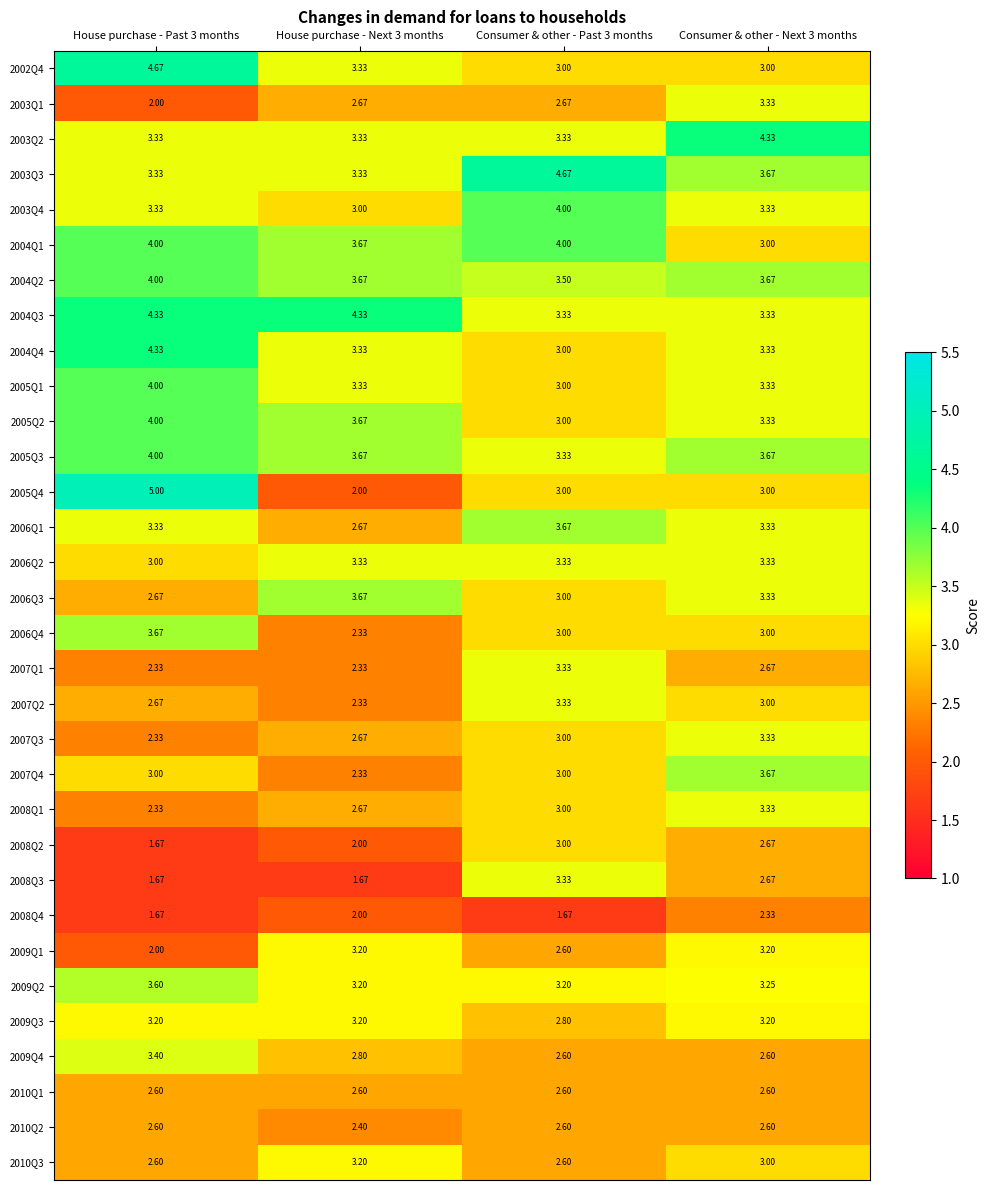

Is the value of 2004Q4 at House purchase - Next 3 months greater than the value of 2009Q2 at Consumer & other - Past 3 months?

Yes